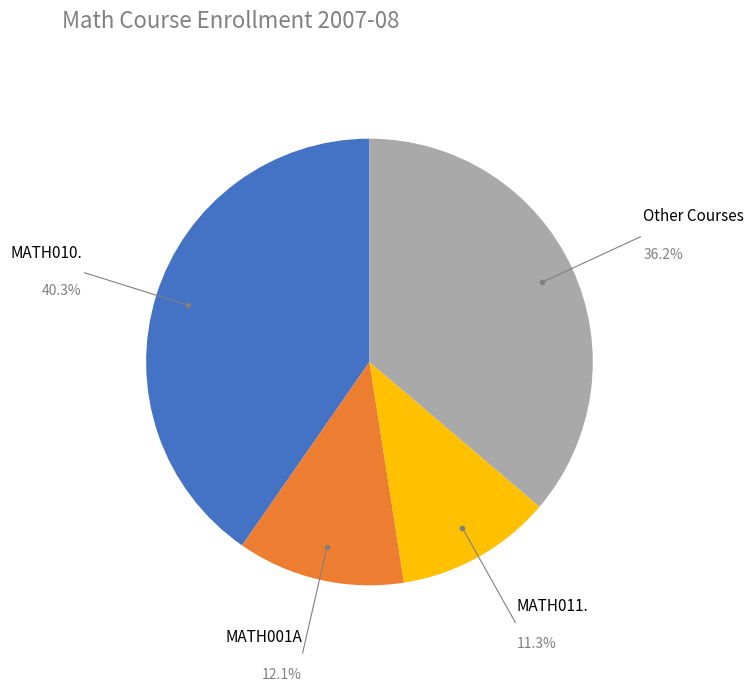

Does any single category account for the majority?

No